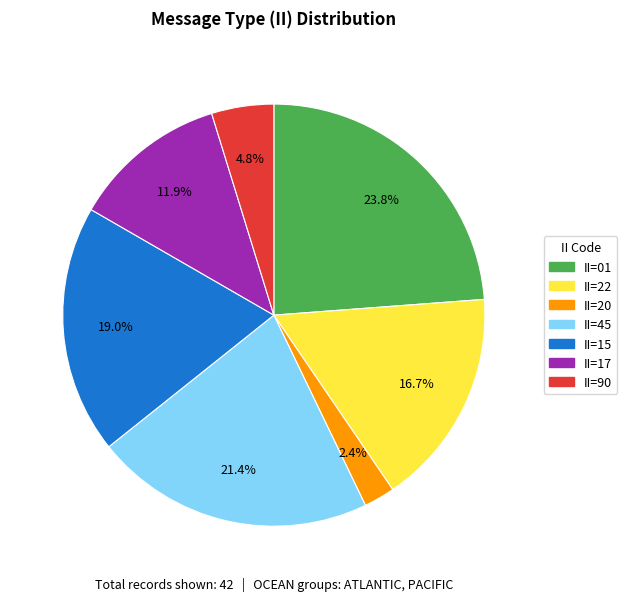

Which slice is the smallest?

II=20